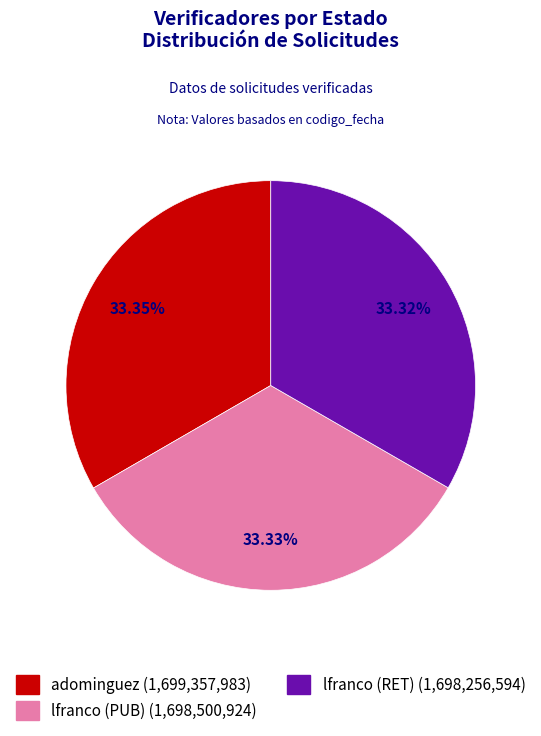

Is the sum of lfranco (PUB) and adominguez greater than half?

Yes